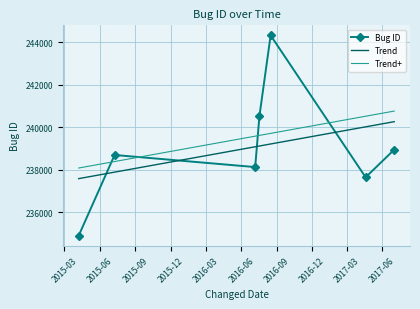

How many data points in Bug ID are less than 238691?

3